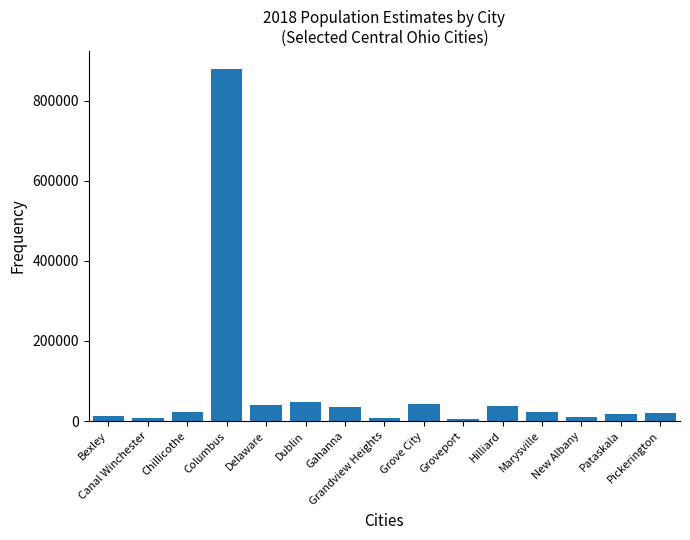

What is the label of the 4th bar from the right?

Marysville